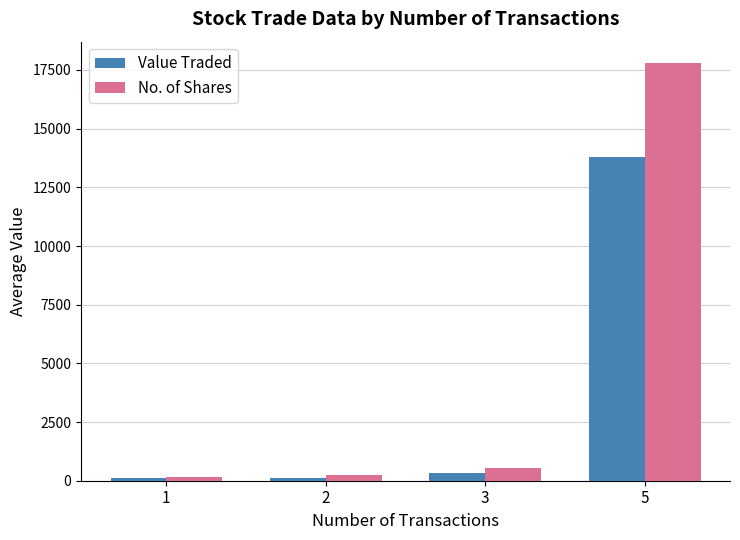

Is it true that Value Traded equals 309 at 3?

True